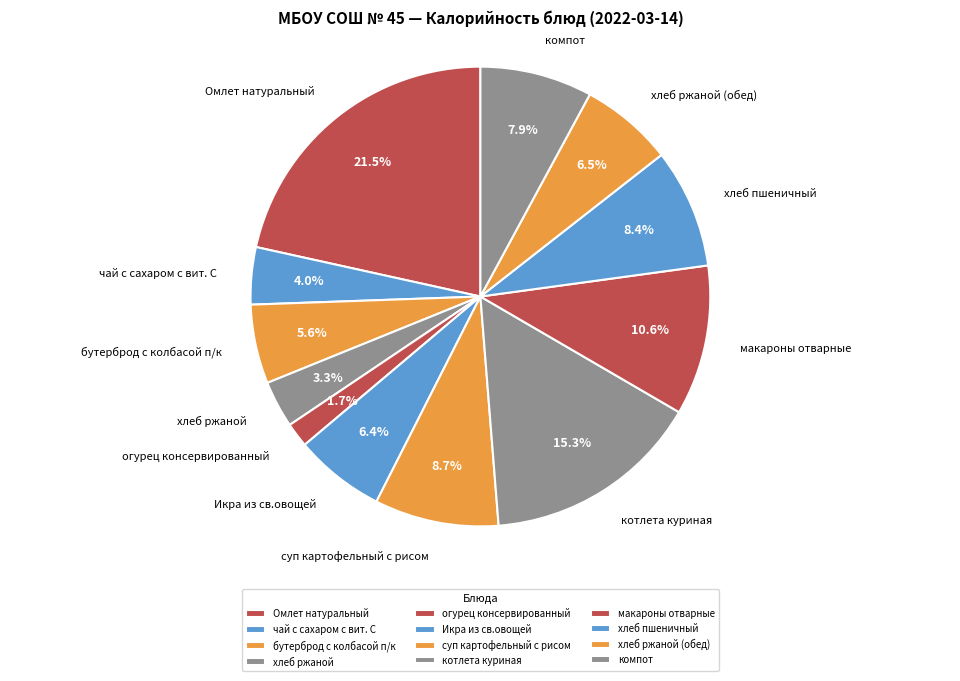

What is the smallest slice in the pie chart?

огурец консервированный